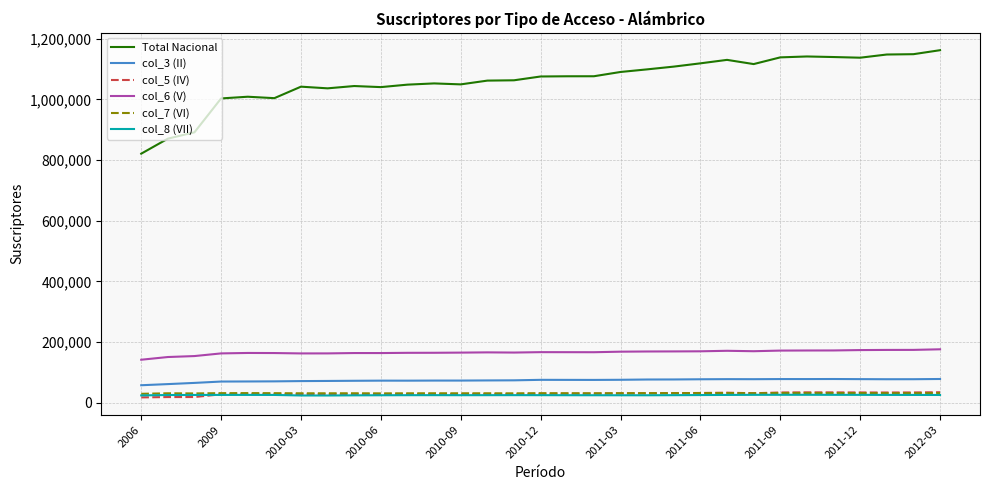

What are all the series names shown in the legend?

Total Nacional, col_3 (II), col_5 (IV), col_6 (V), col_7 (VI), col_8 (VII)